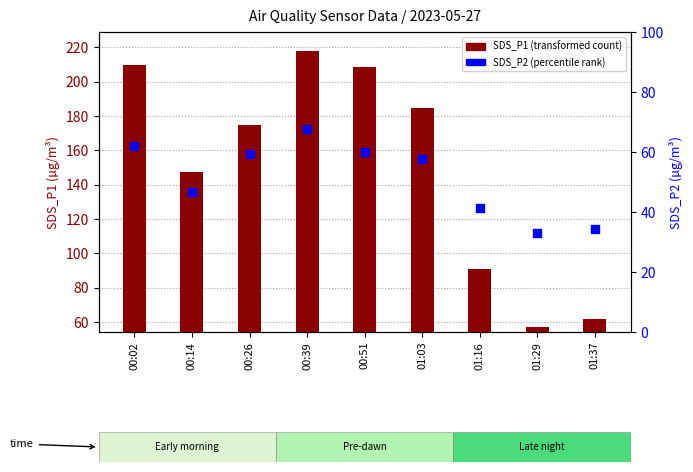

What is the total value across all series at 00:26?

234.2